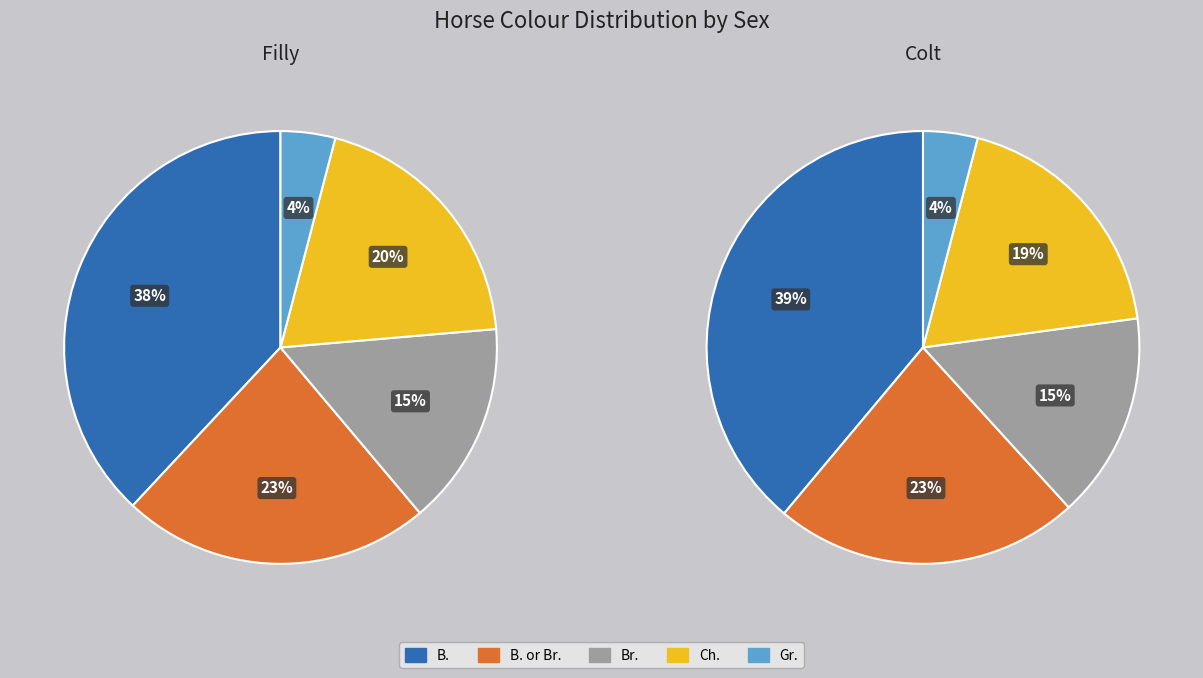

Rank the categories by value from lowest to highest.

Gr., Br., Ch., B. or Br., B.